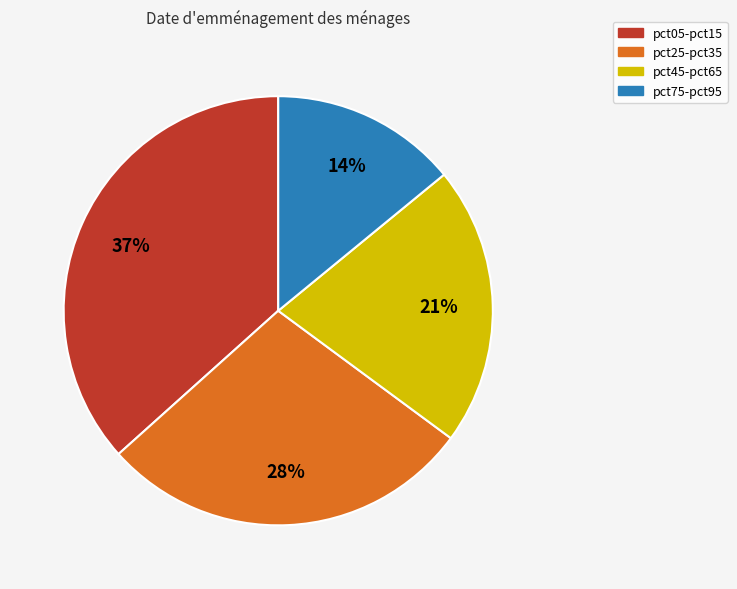

True or false: pct05-pct15 accounts for 23% of the total.

False